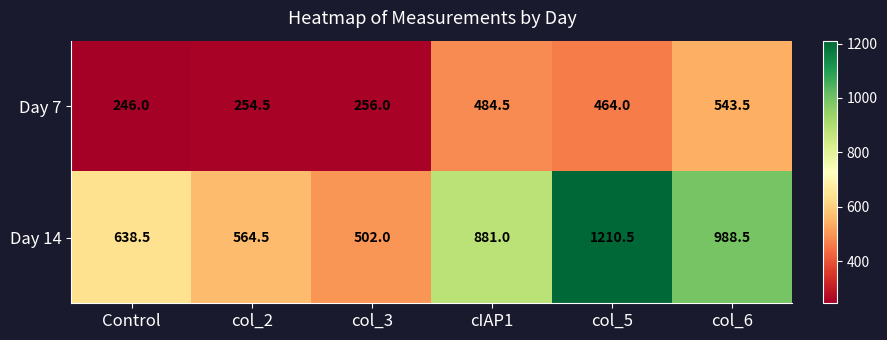

What value does the Day 7 series have at col_3?

256.0